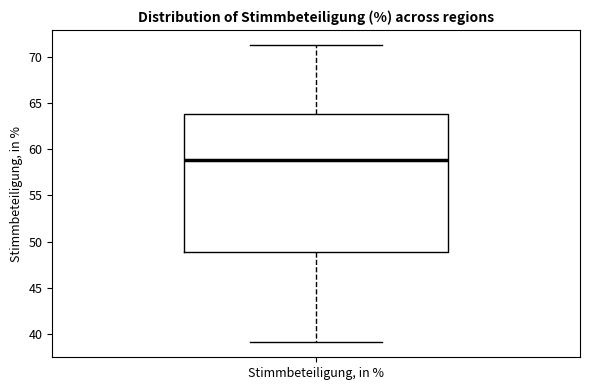

Where does the lower whisker of the box for Stimmbeteiligung, in % end on the y-axis? The values are not printed on the chart, so give them approximately, as read against the axis.

39.0